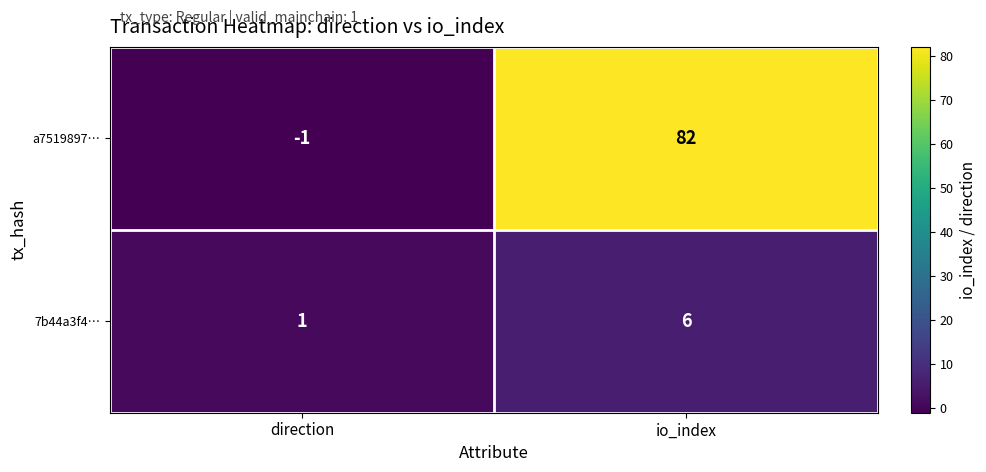

Between direction and io_index, which series saw the biggest shift?

a7519897…